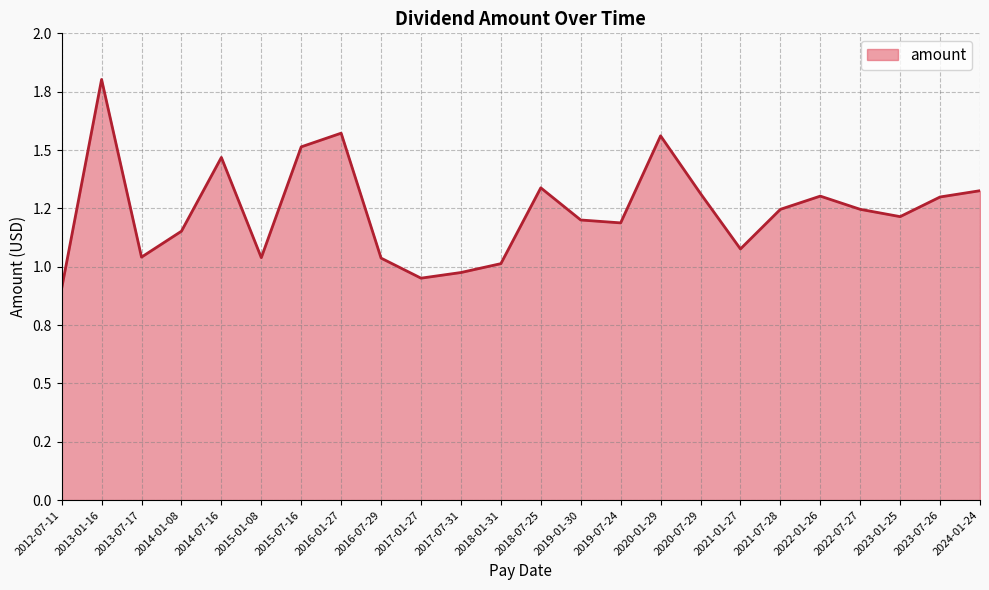

Does the chart display data point markers on the line(s)?

No